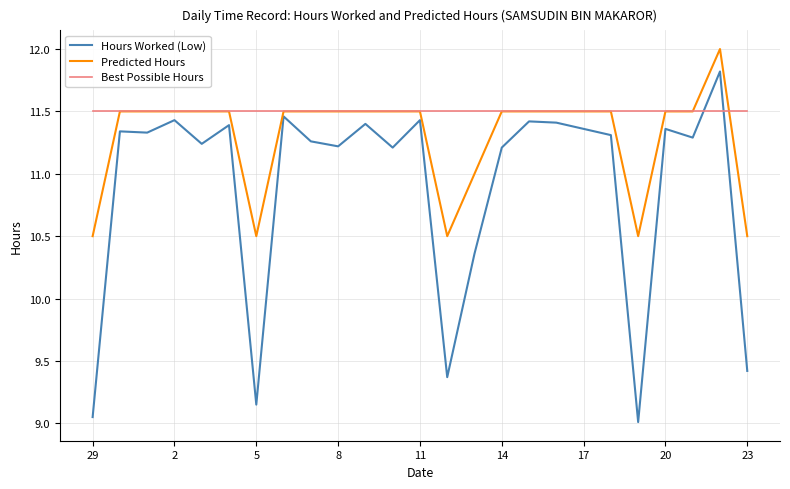

Which series has the largest range (max minus min)?

Hours Worked (Low)